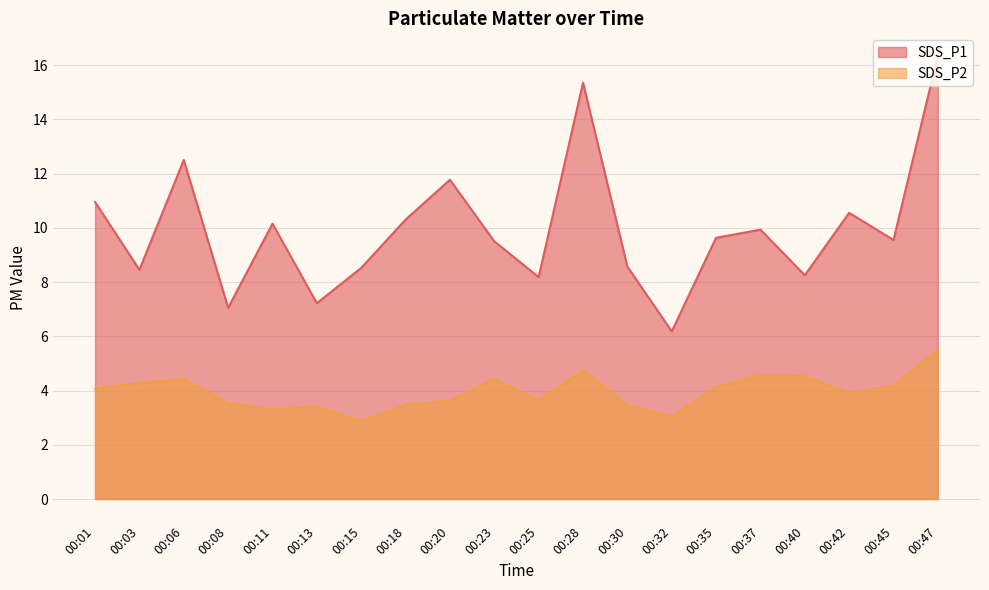

What is the value of the SDS_P2 point at the 3rd from the left?

4.4